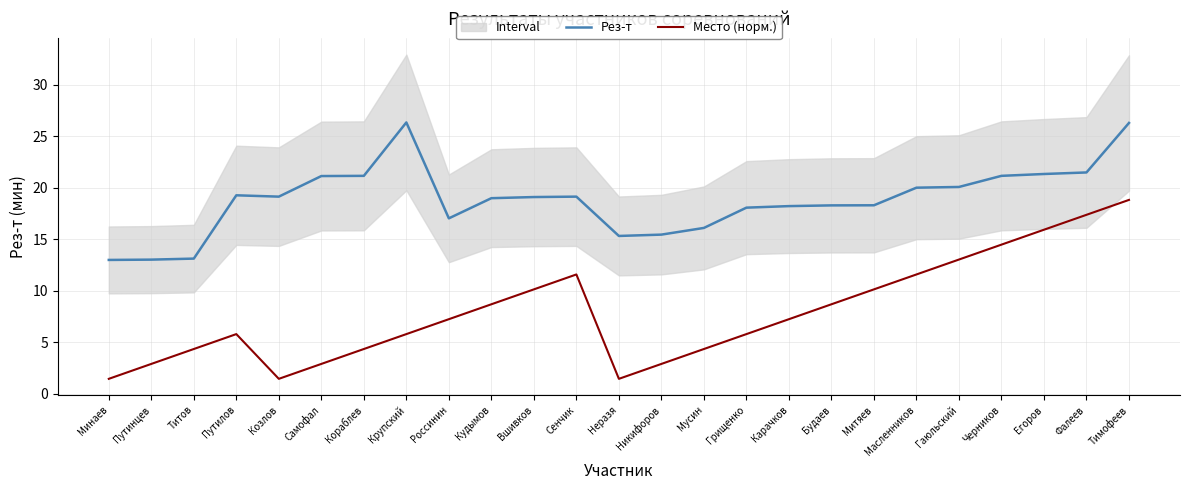

Where does the Место (норм.) series first go above 7?

Россинин